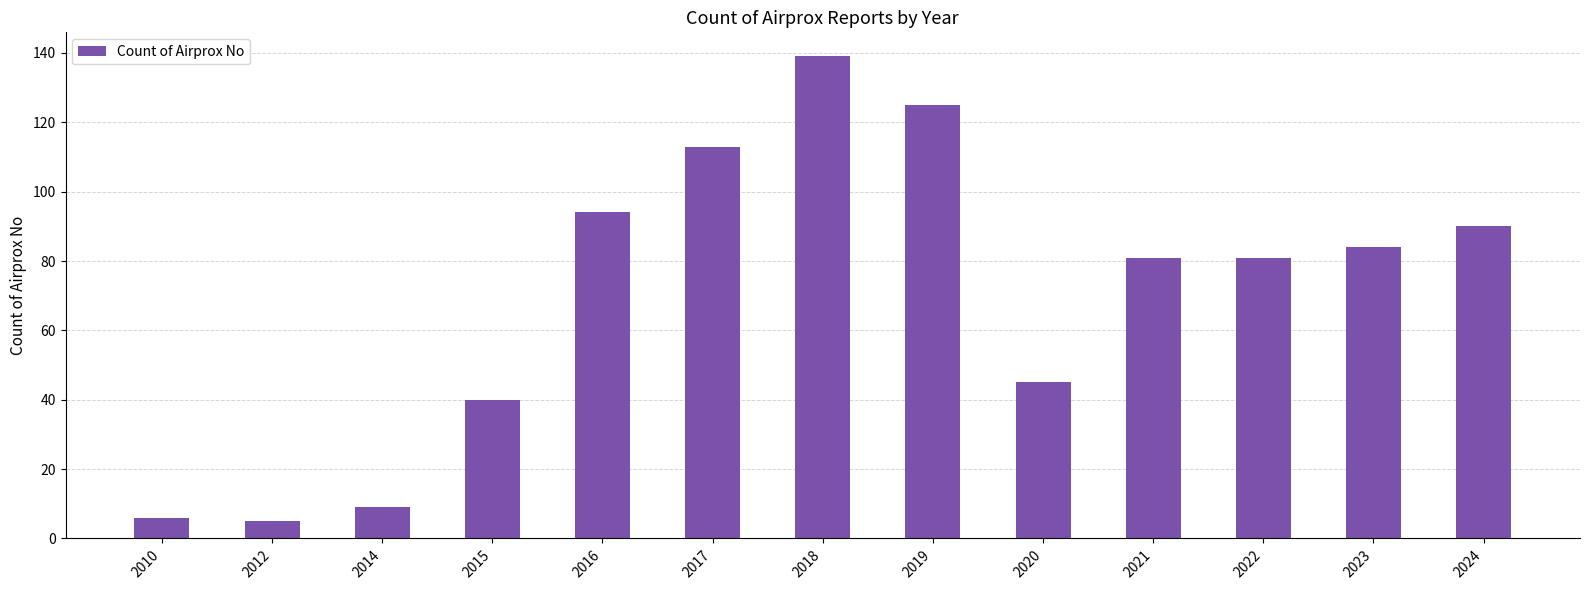

What is the value of the 12th bar from the left?

84